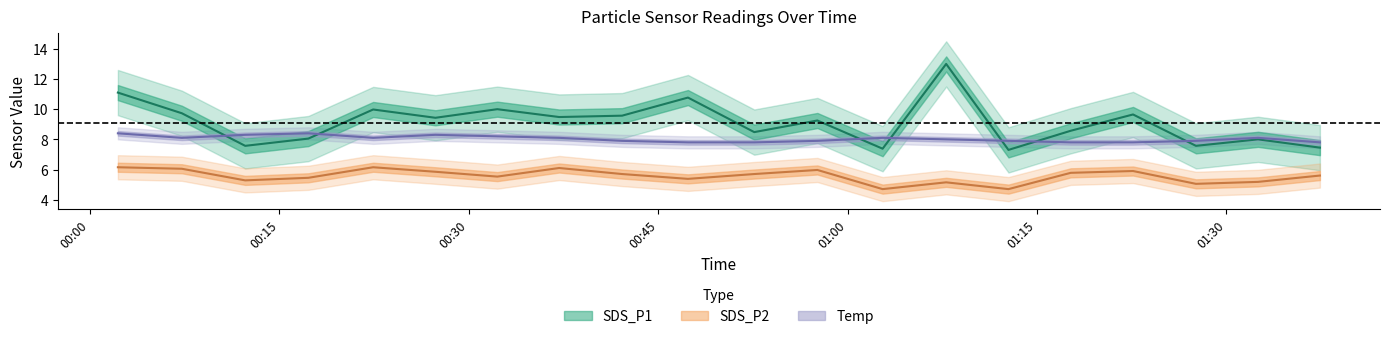

Rank the categories by SDS_P1 value from lowest to highest.

2022/01/02 01:12:44, 2022/01/02 01:02:46, 2022/01/02 01:37:24, 2022/01/02 00:12:17, 2022/01/02 01:27:35, 2022/01/02 01:32:30, 2022/01/02 00:17:17, 2022/01/02 00:52:36, 2022/01/02 01:17:40, 2022/01/02 00:57:36, 2022/01/02 00:27:21, 2022/01/02 00:37:09, 2022/01/02 00:42:08, 2022/01/02 01:22:36, 2022/01/02 00:07:16, 2022/01/02 00:22:25, 2022/01/02 00:32:15, 2022/01/02 00:47:21, 2022/01/02 00:02:12, 2022/01/02 01:07:48